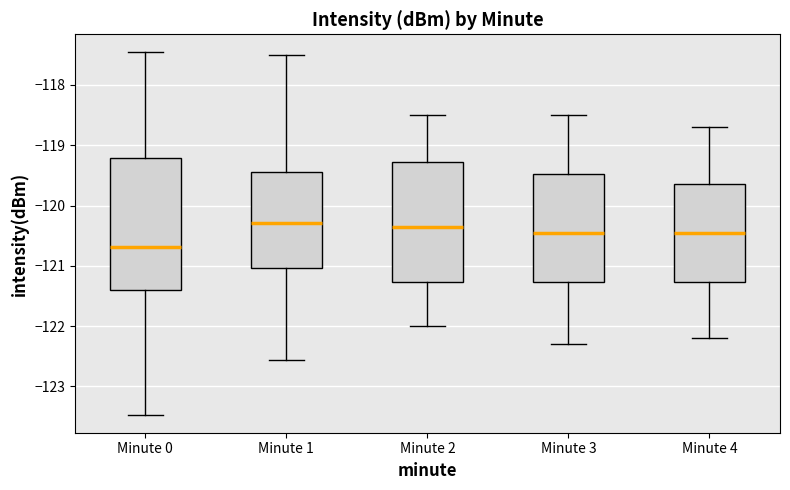

Where does the median line of the box for Minute 4 sit on the y-axis? The values are not printed on the chart, so give them approximately, as read against the axis.

-120.4